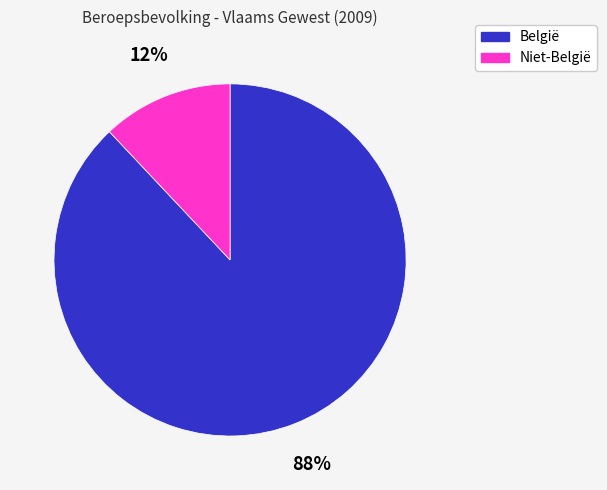

How many segments does this pie chart have?

2